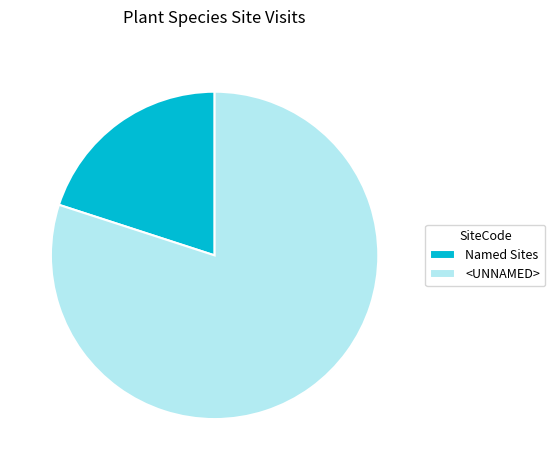

Does any single category account for the majority?

Yes